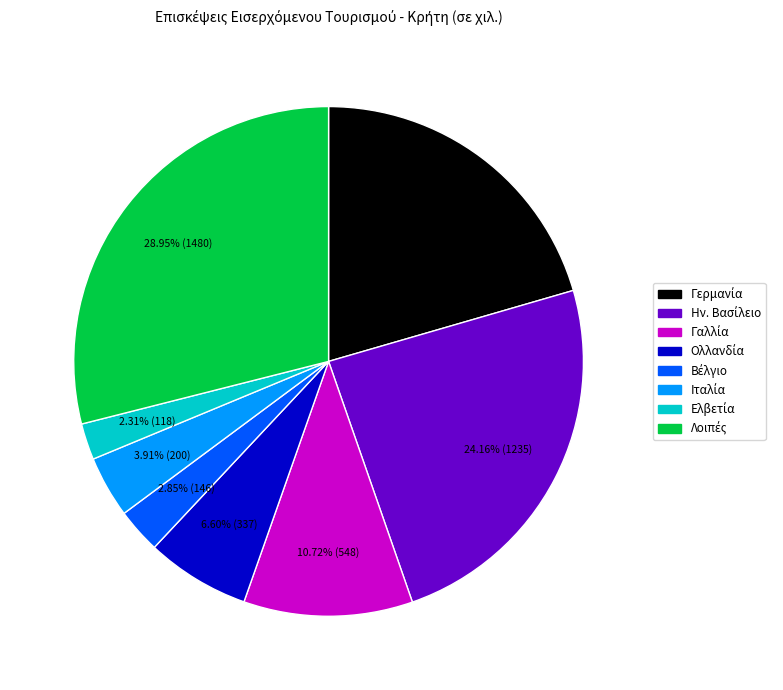

Is there a majority slice in this chart?

No